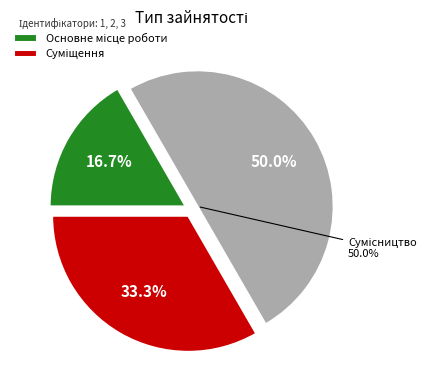

Is it true that Основне місце роботи is 4% of the pie?

False